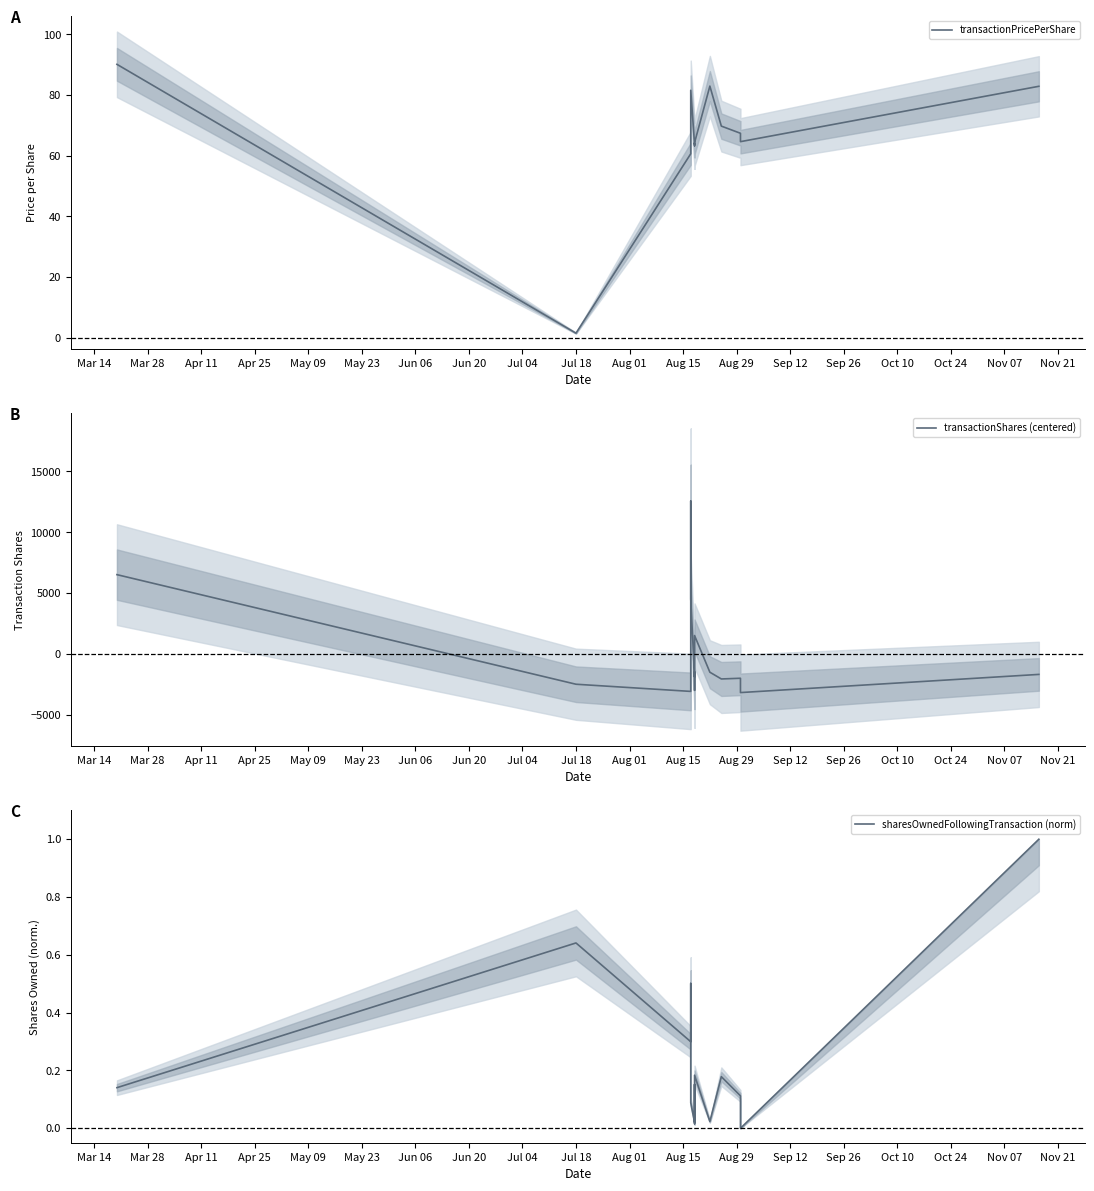

True or false: transactionShares (centered) has more than 1 interior local peaks.

True